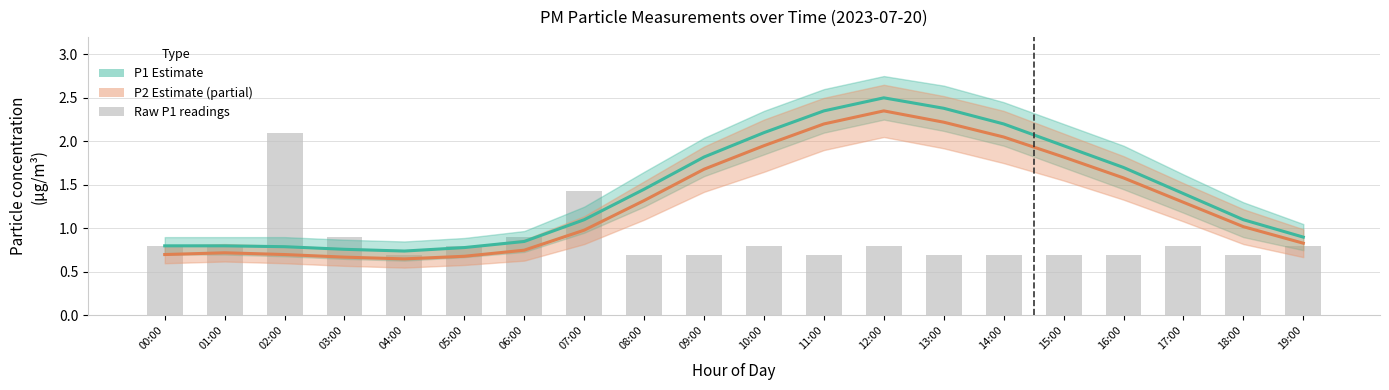

Are the bars horizontal?

No